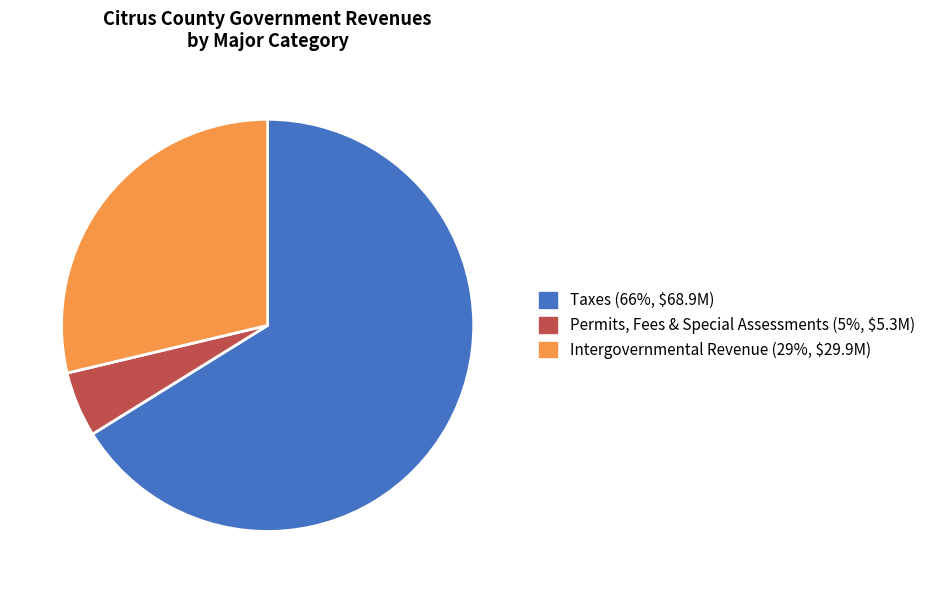

Is there any slice that represents more than half of the pie?

Yes